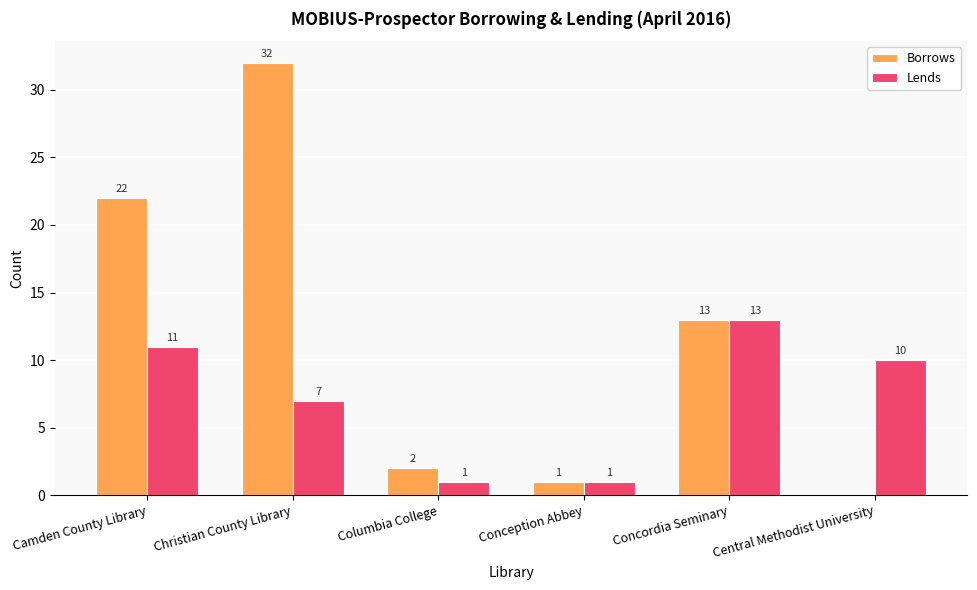

What is the highest value of the Lends series?

13